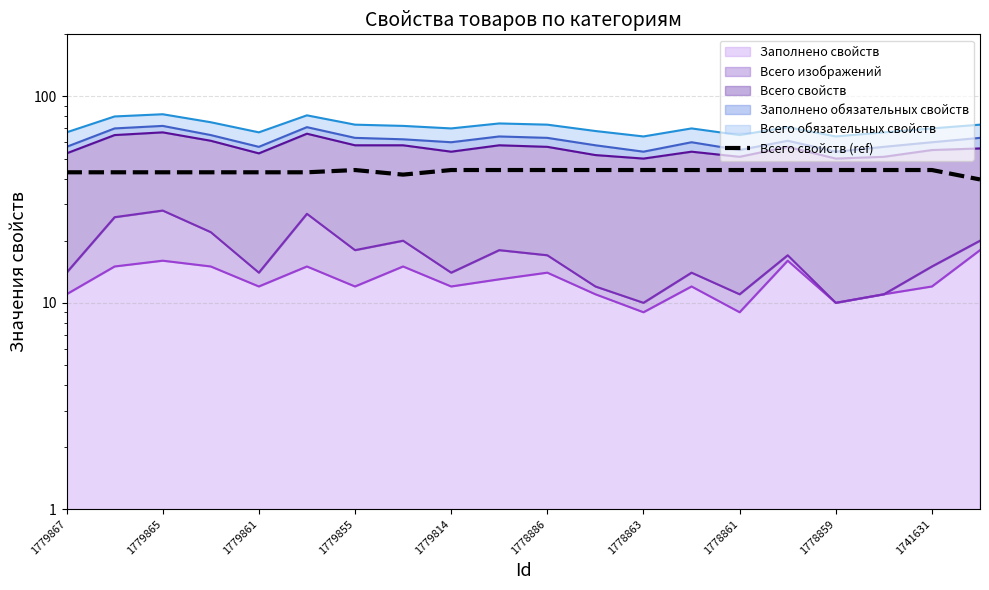

What position from the left is 1778863?

13